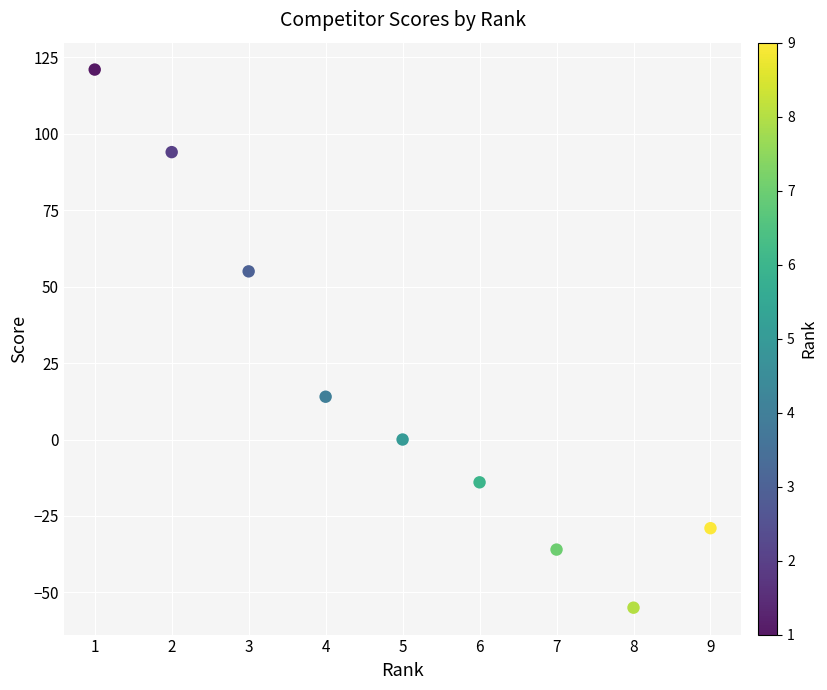

What is the average Y value?

17